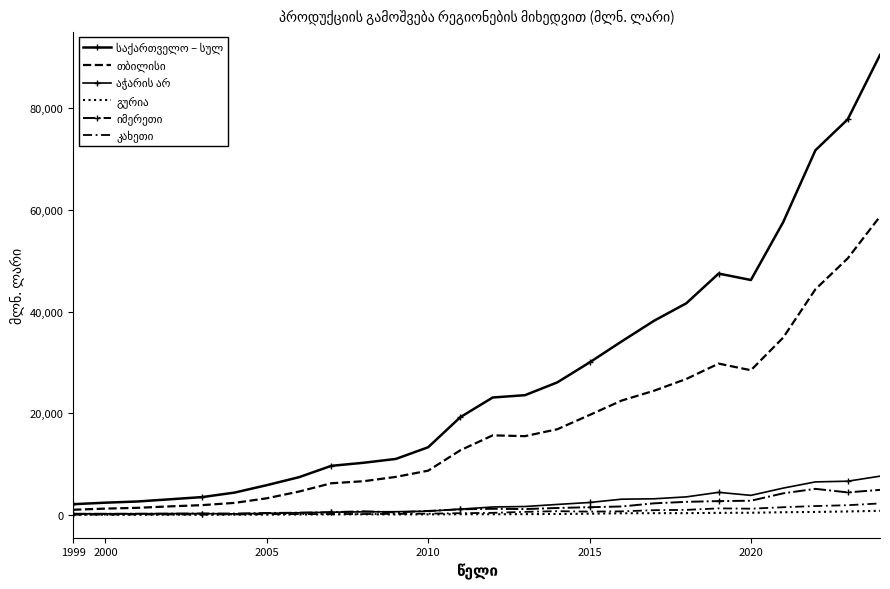

What is the smallest value displayed?

17.3